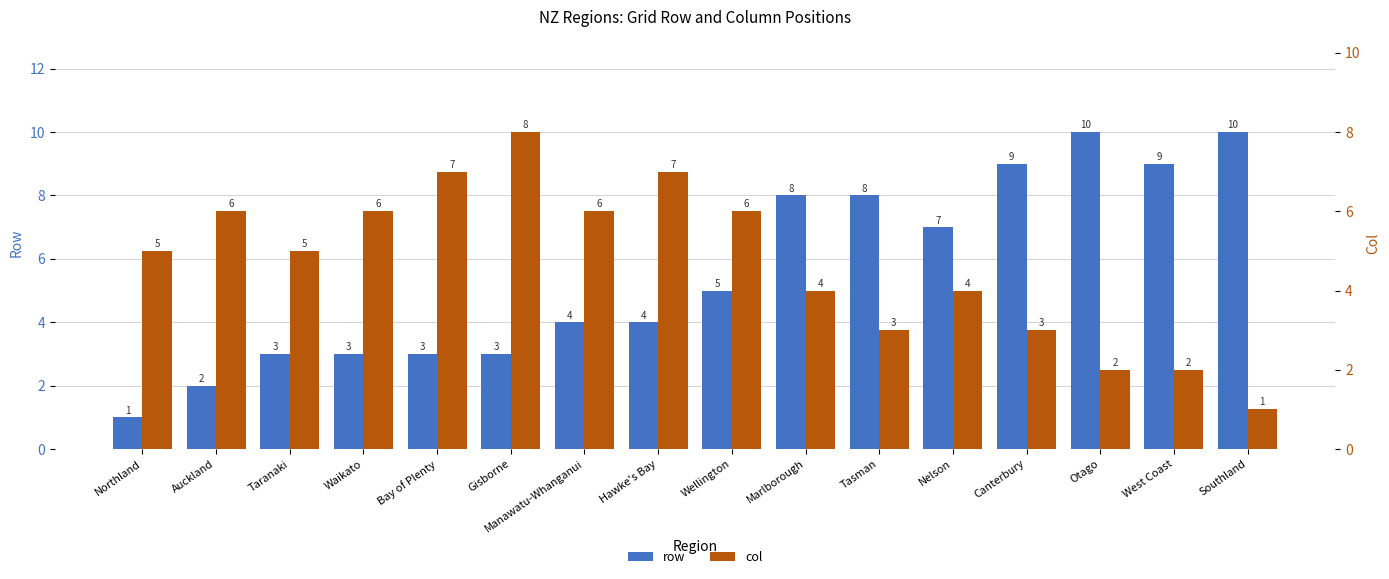

What is the average value of the col series?

5